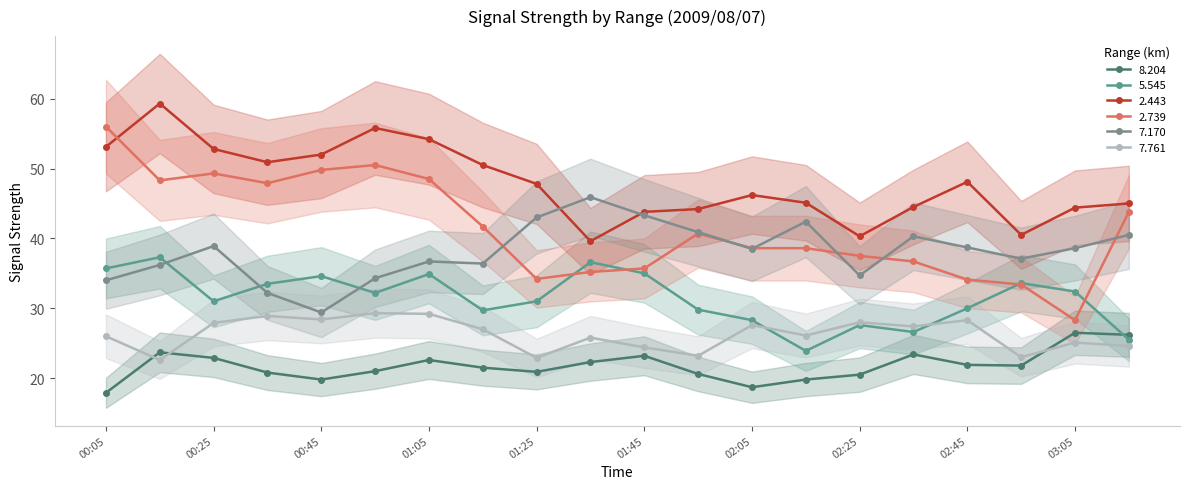

Which category has the highest value across all series?

2009/08/07 00:15